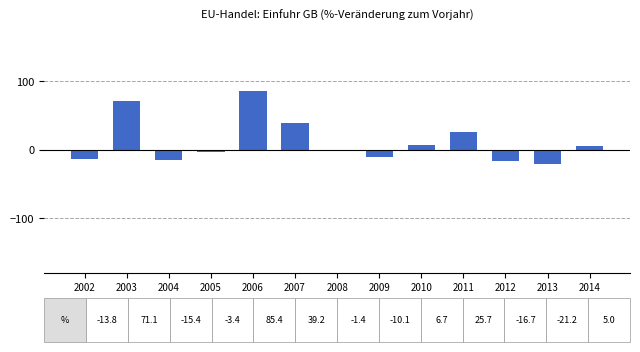

At which category does the chart reach its minimum across all series?

2013